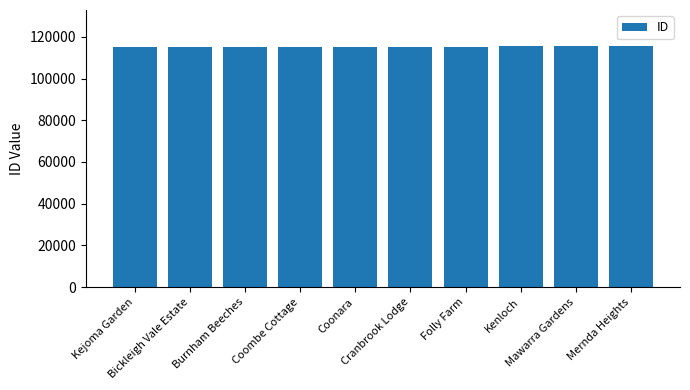

What is the value of the 3rd bar from the left?

115180